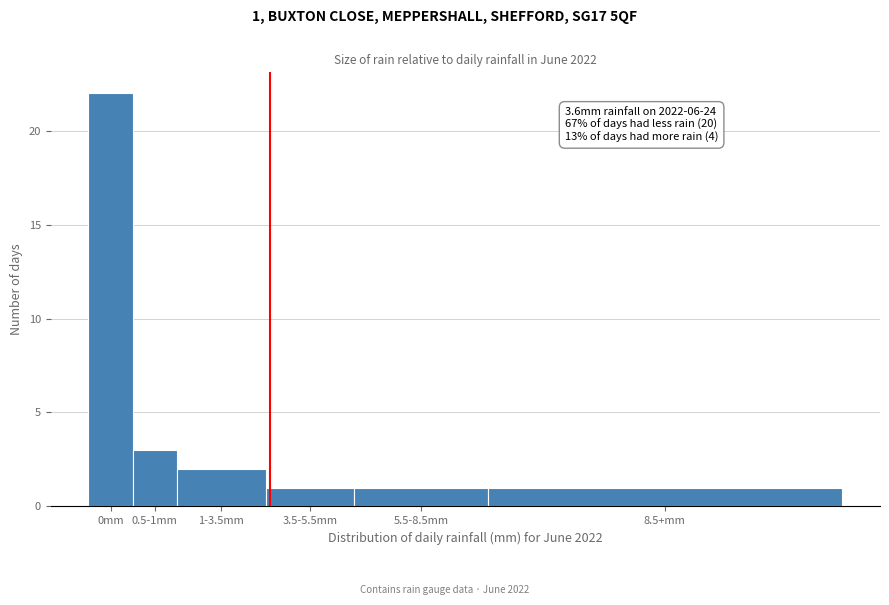

Reading right to left, extract all data points from this chart.

1	1	1	2	3	22